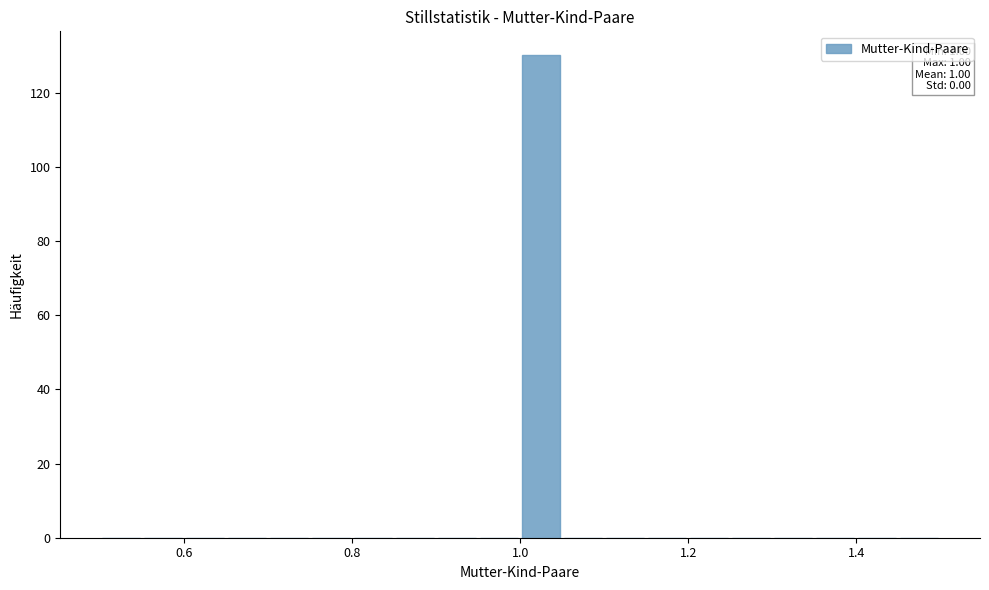

Read against the x-axis, roughly where is the centre of the tallest bar?

1.02